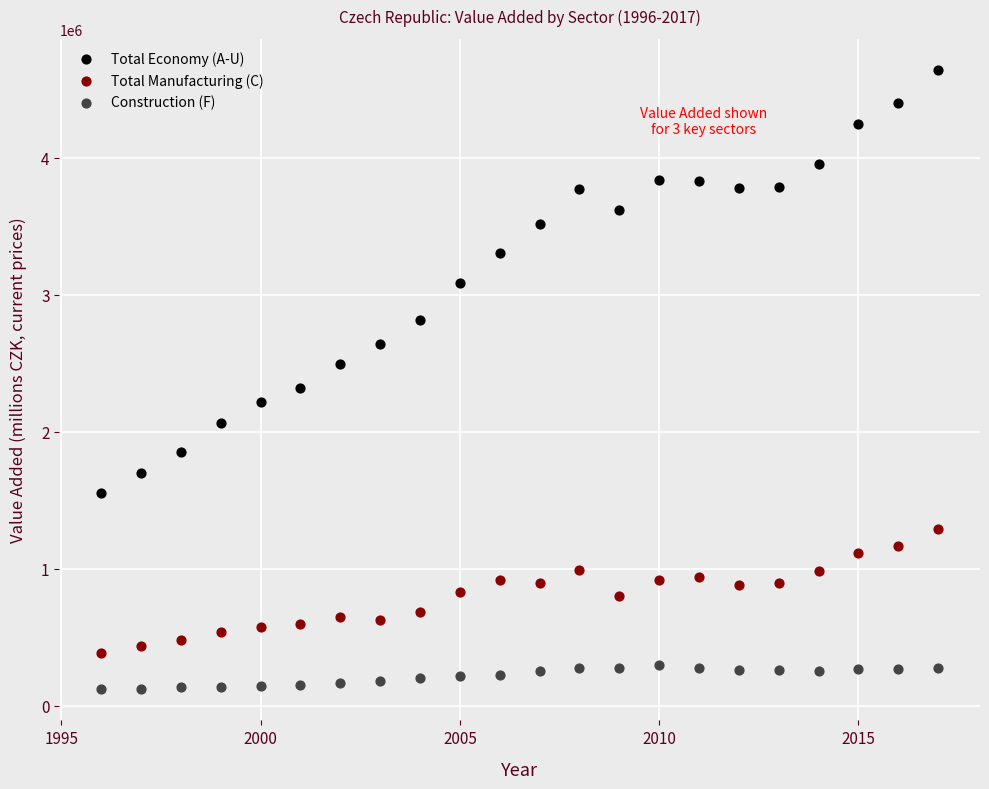

What are all the series names shown in the legend?

Total Economy (A-U), Total Manufacturing (C), Construction (F)